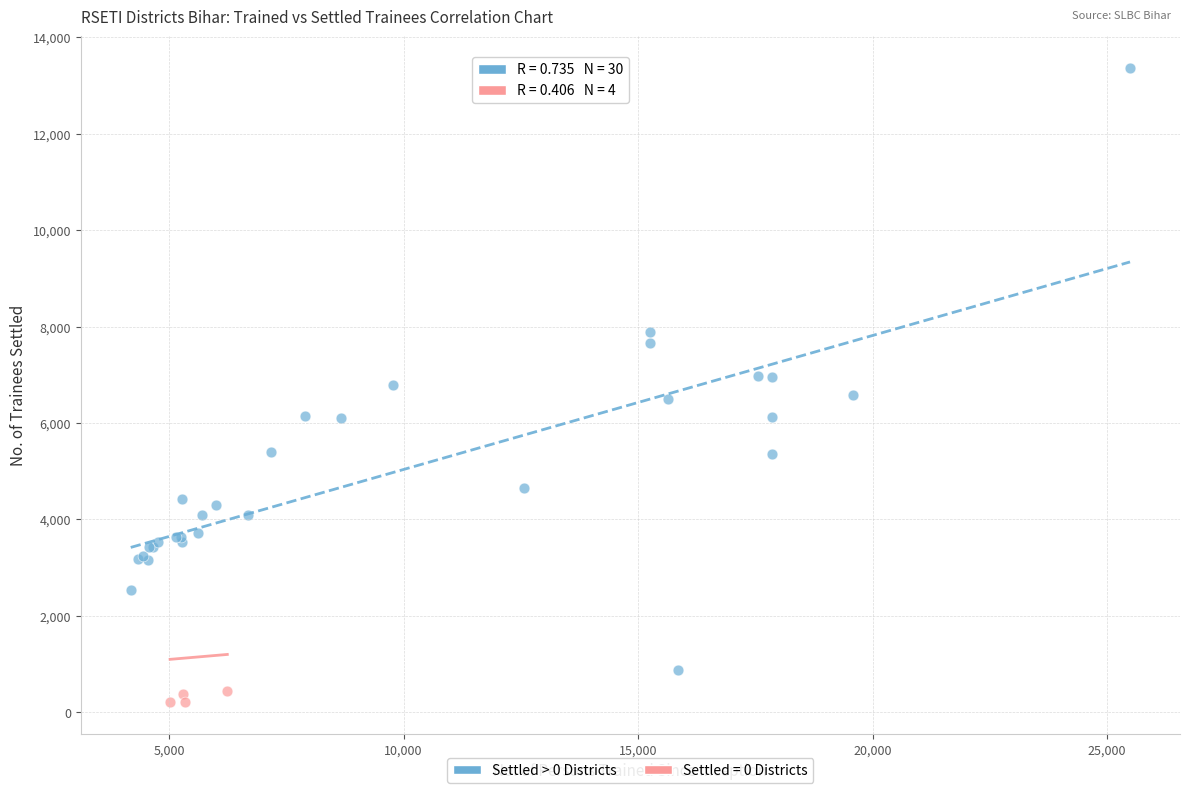

Which series has the largest Y range (max minus min)?

Settled > 0 Districts